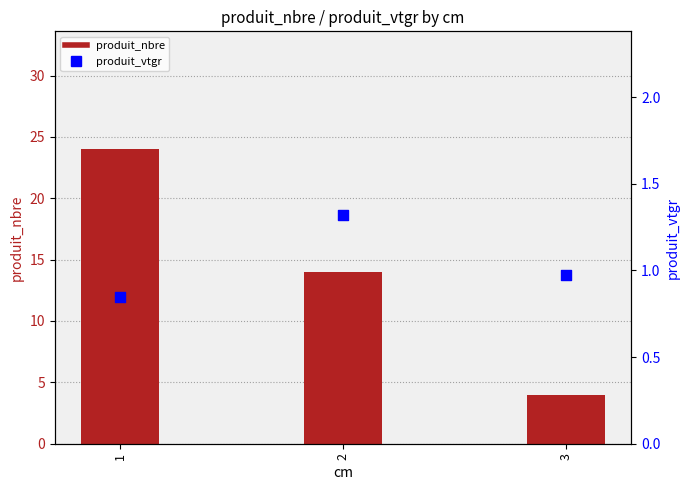

Which series contains the highest Y value?

produit_nbre